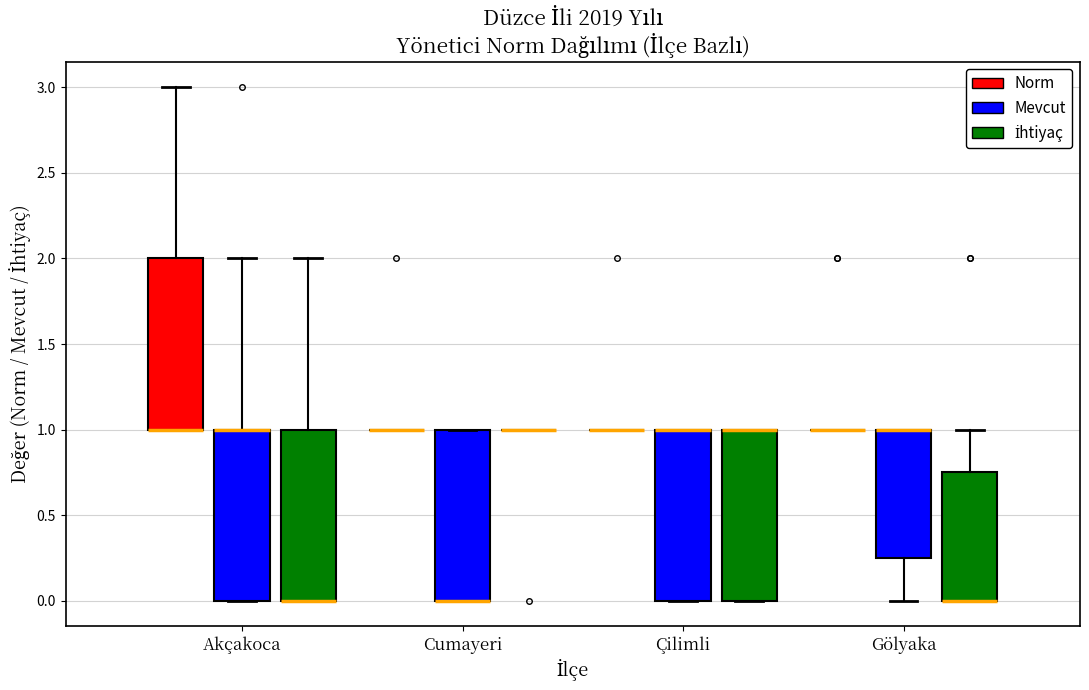

Where is the lower edge of the box for Cumayeri (Mevcut) on the y-axis? The values are not printed on the chart, so give them approximately, as read against the axis.

0.00